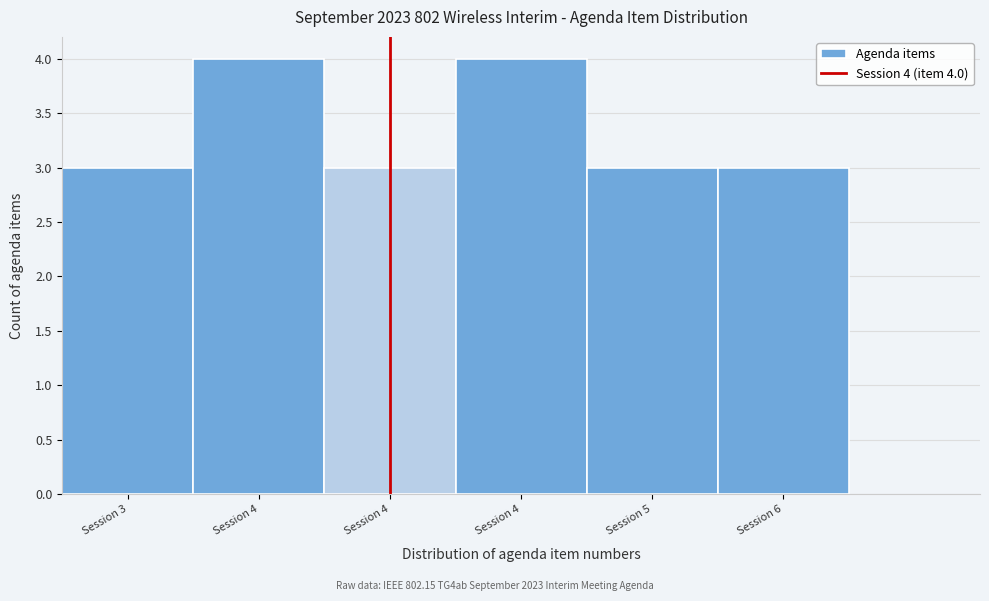

How many categories are shown in the chart?

6